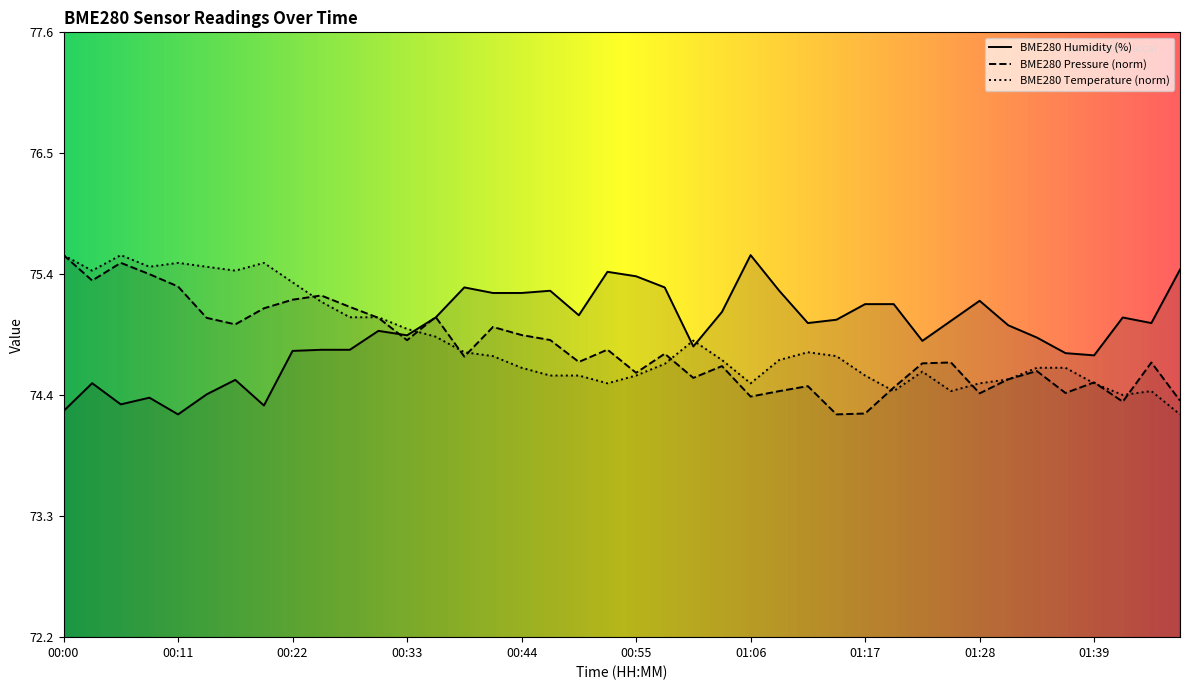

Reading left to right, list all the values displayed in this chart.

BME280_temperature: 75.6	75.5	75.6	75.5	75.5	75.5	75.5	75.5	75.4	75.2	75.1	75.1	74.9	74.9	74.7	74.7	74.6	74.5	74.5	74.5	74.5	74.6	74.8	74.7	74.5	74.7	74.7	74.7	74.5	74.4	74.6	74.4	74.5	74.5	74.6	74.6	74.5	74.4	74.4	74.2
BME280_humidity: 74.2	74.5	74.3	74.3	74.2	74.4	74.5	74.3	74.8	74.8	74.8	74.9	74.9	75.0	75.3	75.3	75.3	75.3	75.1	75.5	75.4	75.3	74.8	75.1	75.6	75.3	75.0	75.0	75.2	75.2	74.8	75.0	75.2	75.0	74.9	74.7	74.7	75.0	75.0	75.5
BME280_pressure: 75.6	75.4	75.5	75.4	75.3	75.0	75.0	75.1	75.2	75.2	75.1	75.0	74.8	75.1	74.7	75.0	74.9	74.8	74.7	74.8	74.6	74.7	74.5	74.6	74.3	74.4	74.4	74.2	74.2	74.4	74.6	74.6	74.4	74.5	74.6	74.4	74.5	74.3	74.6	74.3